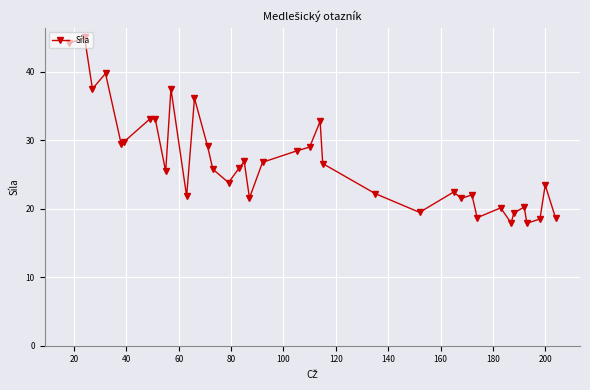

What is the value of the 22nd point from the left?

32.8